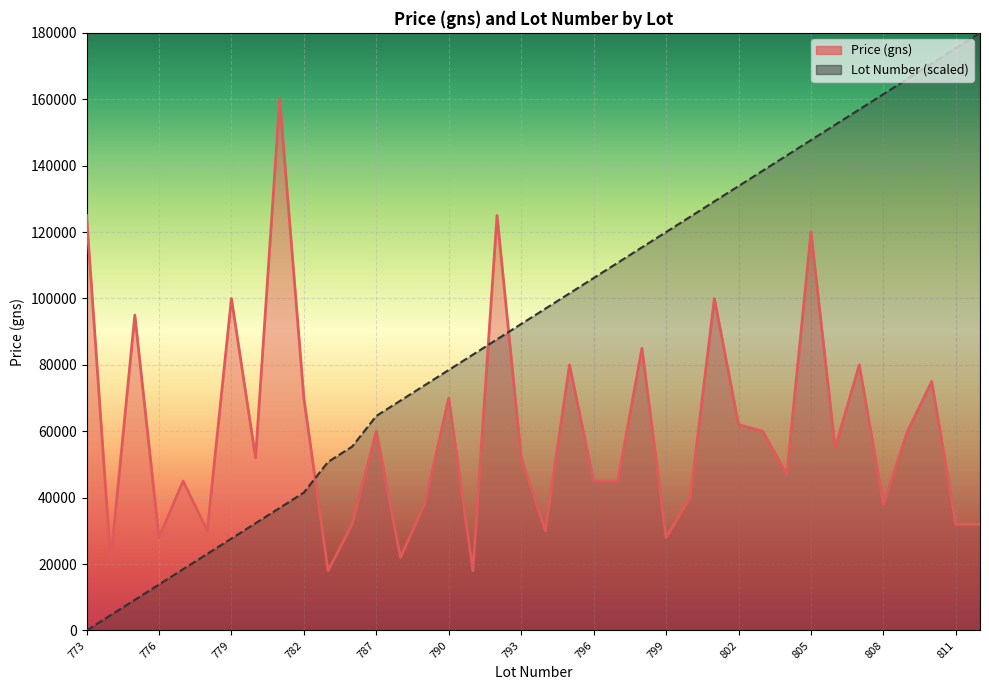

Read the Price (gns) value at 34.

60000.0